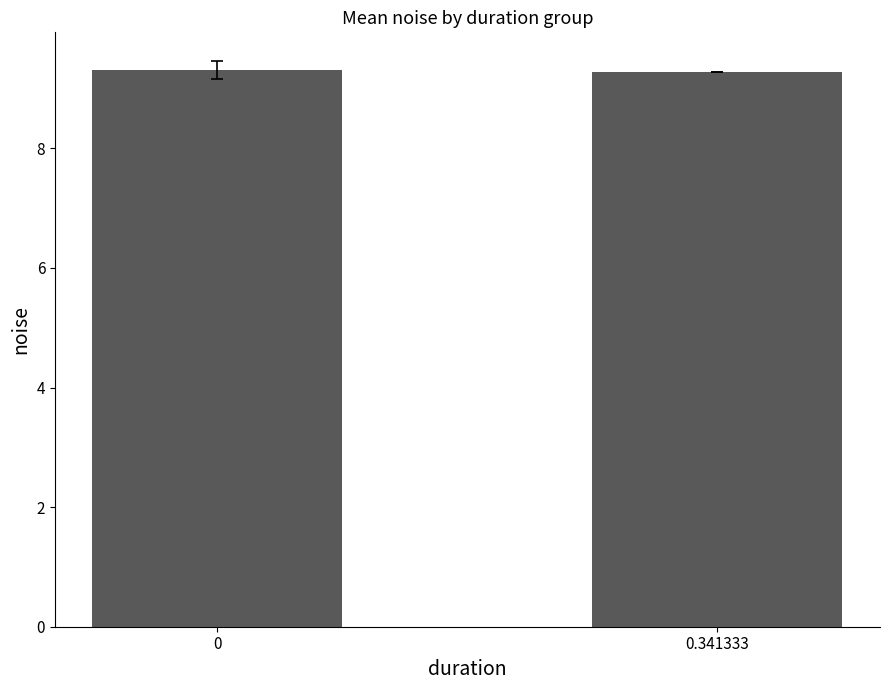

Reading left to right, extract all data points from this chart.

0=9.3	0.341333=9.3